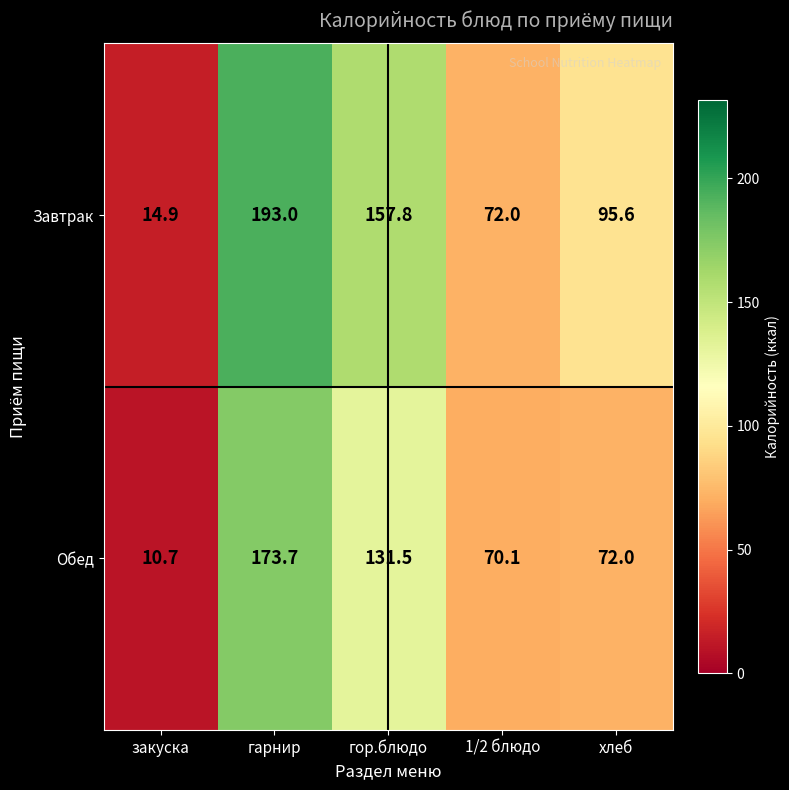

How many series are shown in this chart?

2